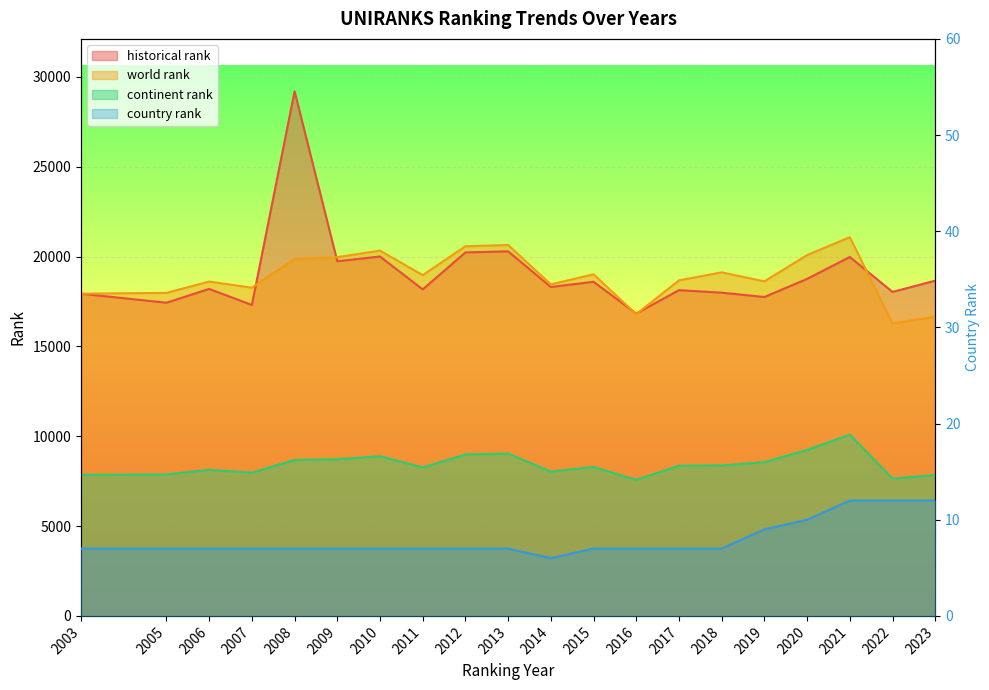

Where is the first local minimum for historical rank?

2005